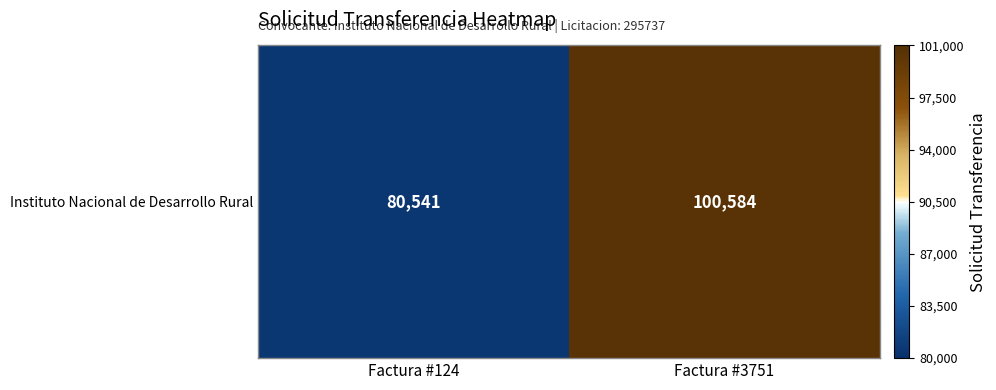

What is the average value?

90562